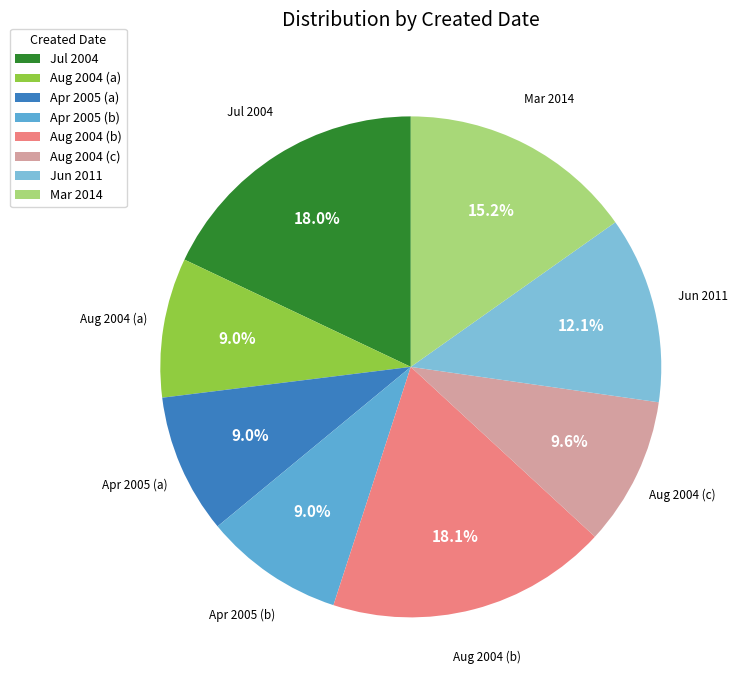

Combined, what portion of the pie is Aug 2004 (b) and Mar 2014?

33.3%